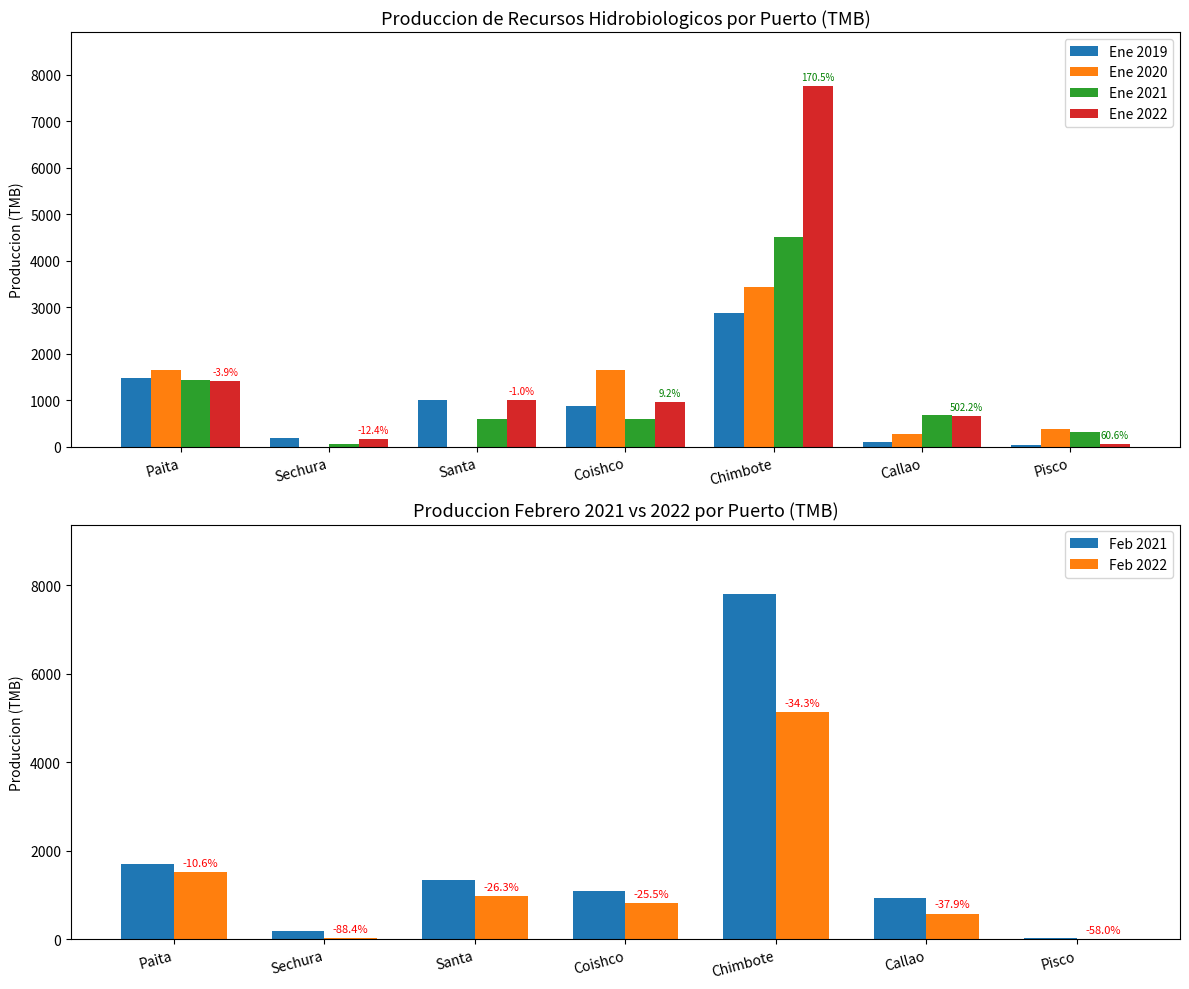

Reading left to right, transcribe all the data shown in this chart.

Ene 2019: 1471.8	195.5	1011.1	882.7	2866.3	108.6	35.7
Ene 2020: 1646.5	0.0	0.0	1650.8	3431.7	273.4	381.1
Ene 2021: 1439.8	60.0	601.9	592.1	4519.4	690.3	325.5
Ene 2022: 1414.7	171.3	1000.5	963.7	7752.5	653.9	57.3
Feb 2021: 1702.0	179.0	1335.4	1095.9	7811.7	935.1	28.4
Feb 2022: 1521.2	20.7	984.3	816.0	5132.6	580.5	12.0